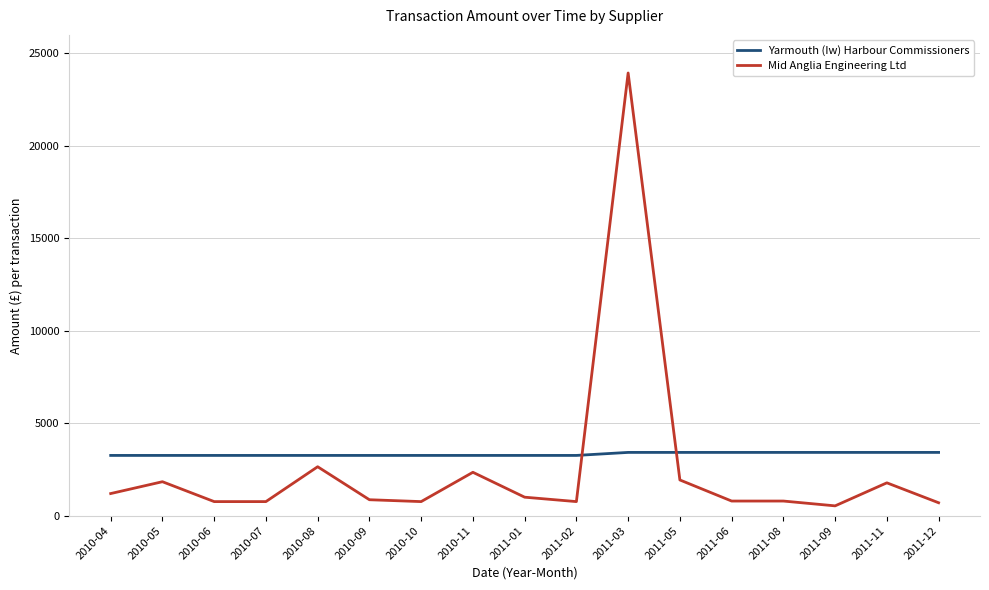

How many times do Yarmouth (Iw) Harbour Commissioners and Mid Anglia Engineering Ltd cross each other?

2